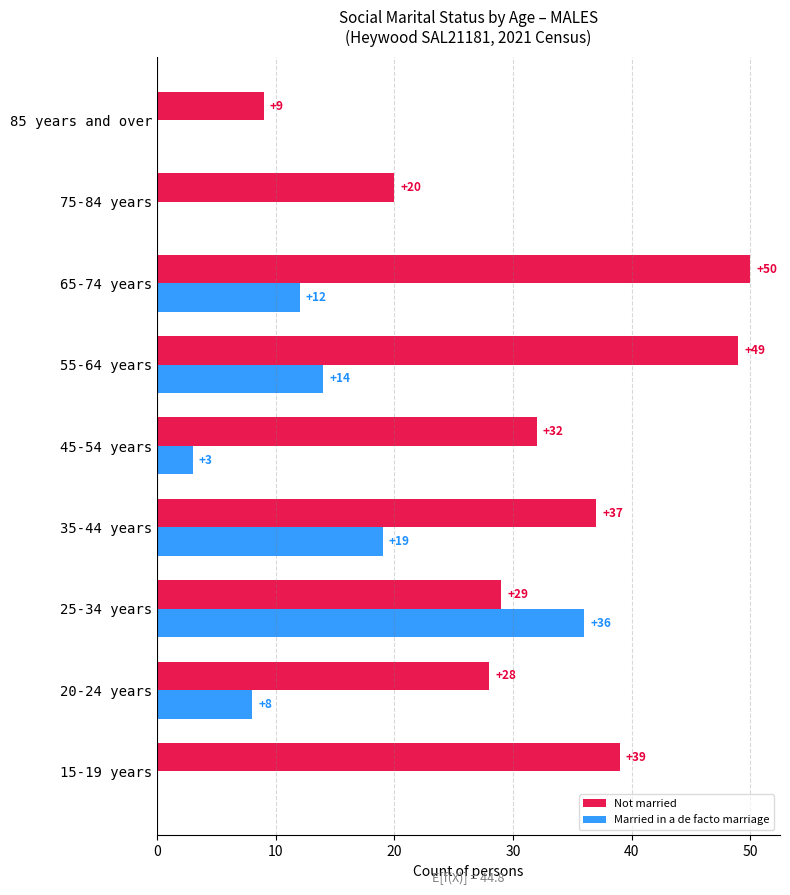

What is the sum of the Not married values at 65-74 years and 55-64 years?

99